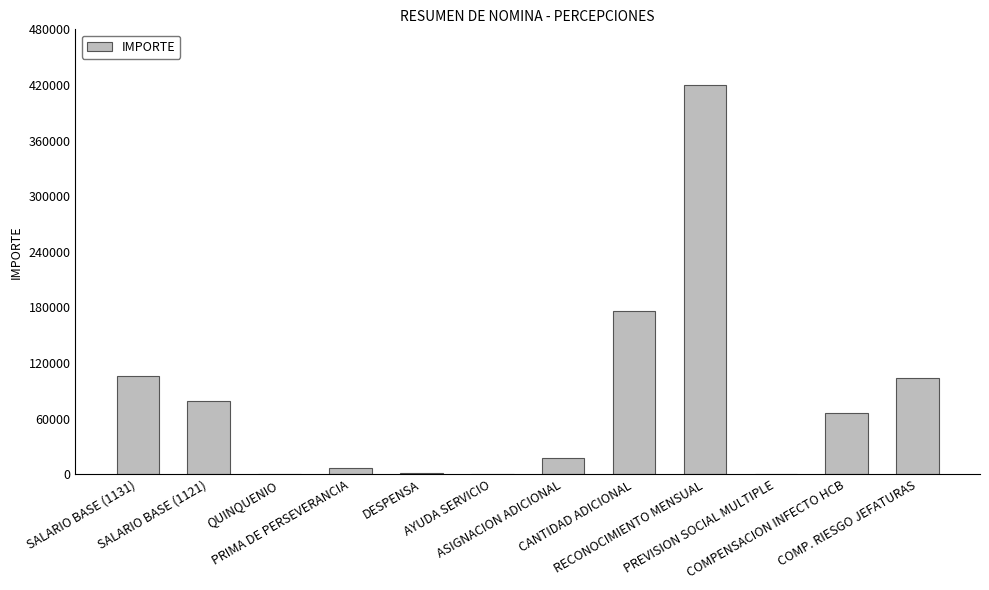

What is the greatest value displayed?

420096.0